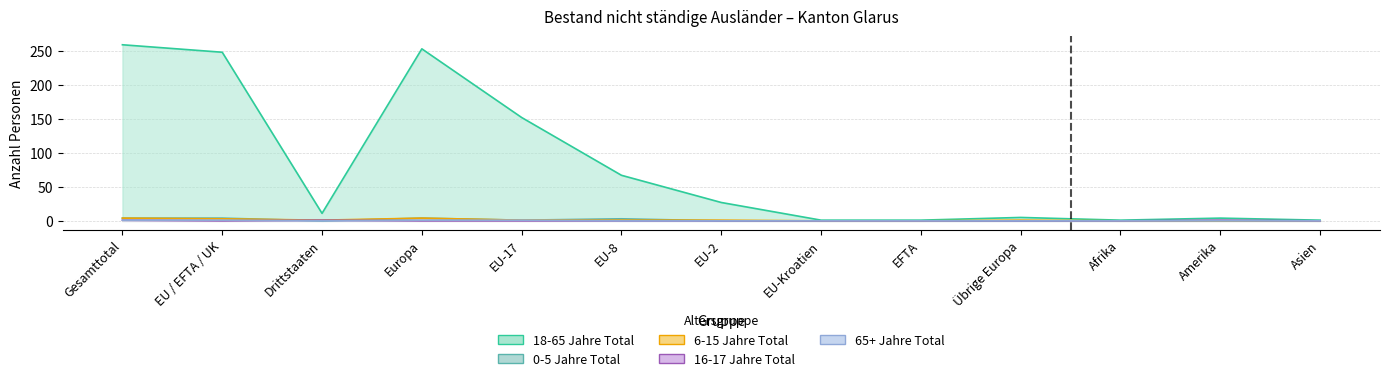

True or false: 6-15 Jahre Total and 18-65 Jahre Total intersect in this chart.

False